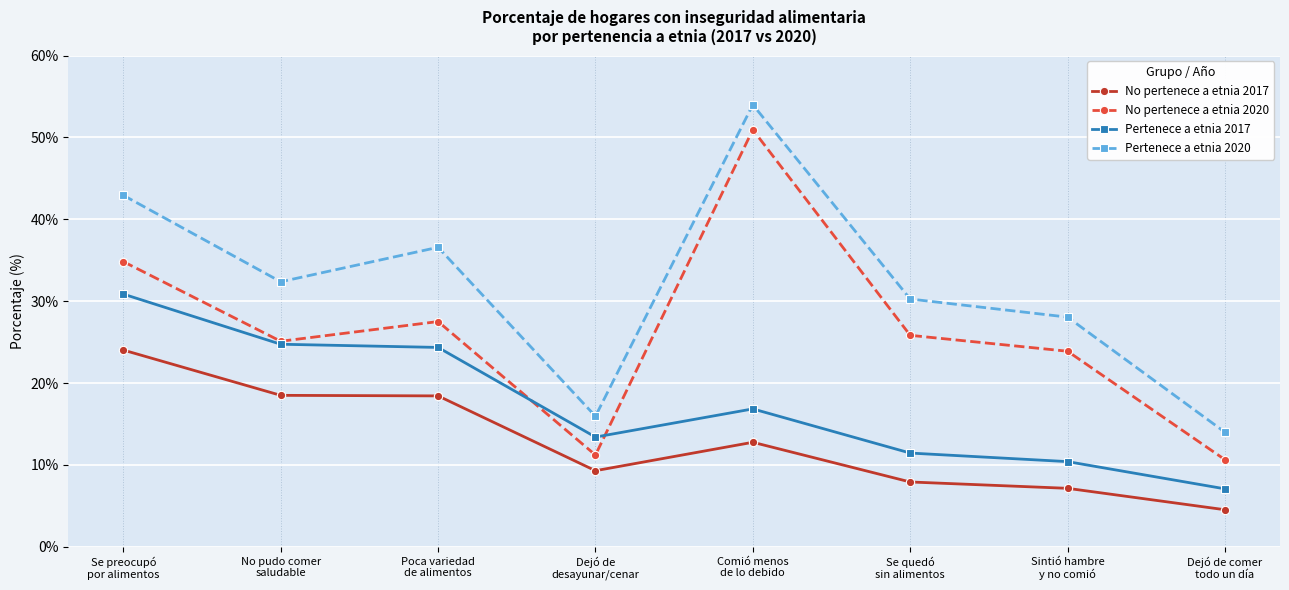

In No pertenece a etnia 2017, how many points are higher than both neighbors (excluding endpoints)?

1